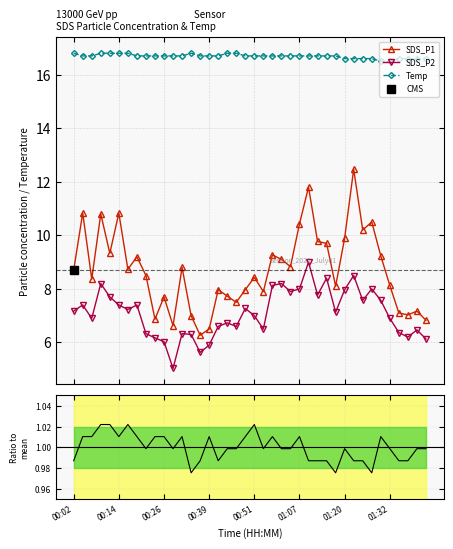

Between 11 and 14, which series saw the biggest shift?

SDS_P2